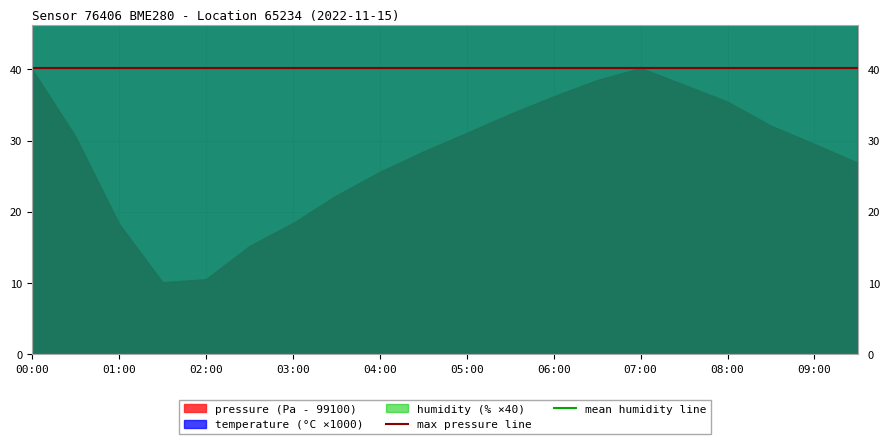

What position from the left is 00:00?

1